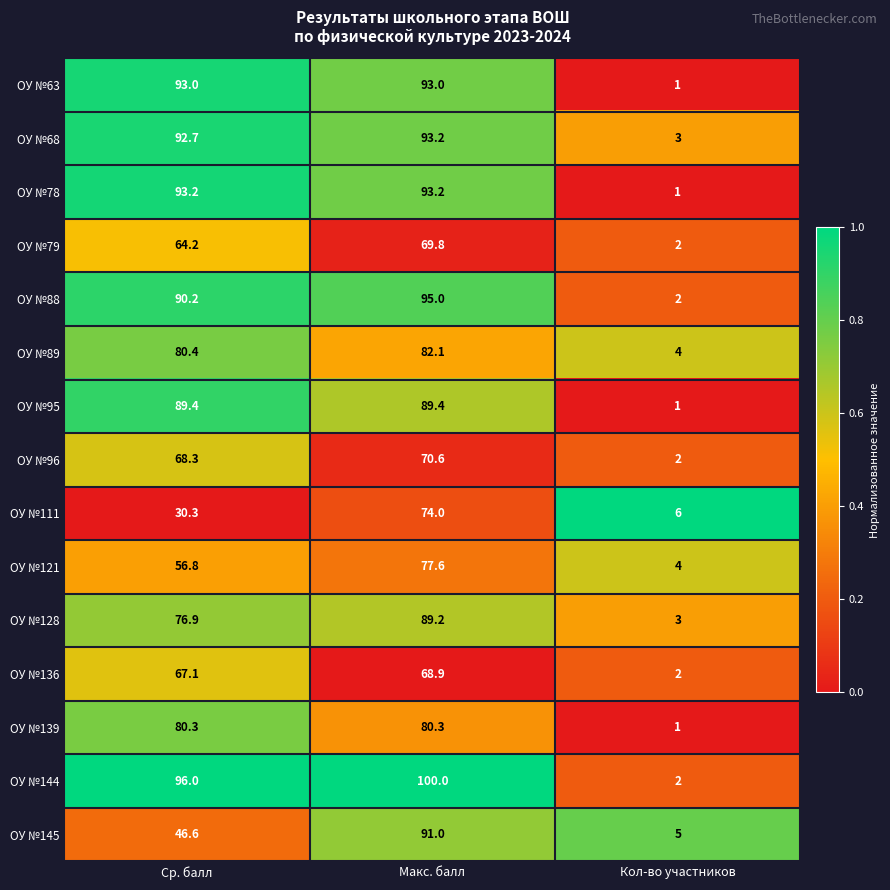

Which series has the widest spread of values?

ОУ №144